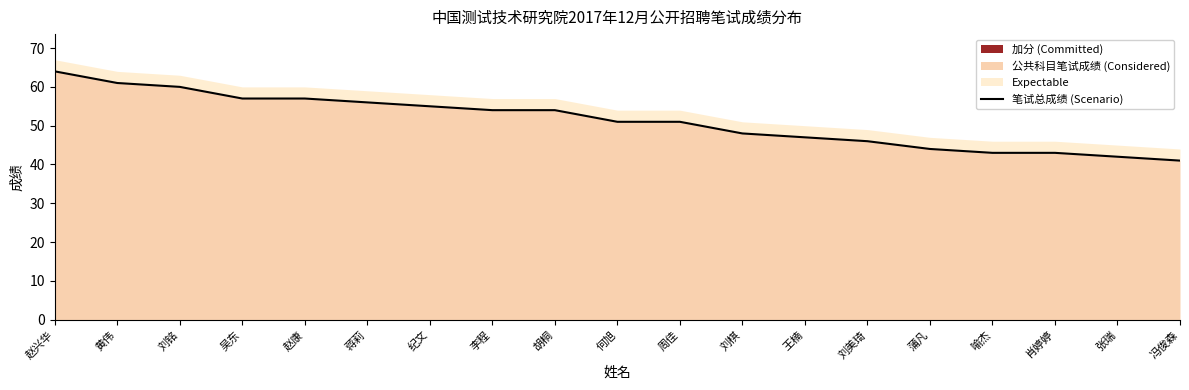

What is the lowest value of the 公共科目笔试成绩 (Considered) series?

41